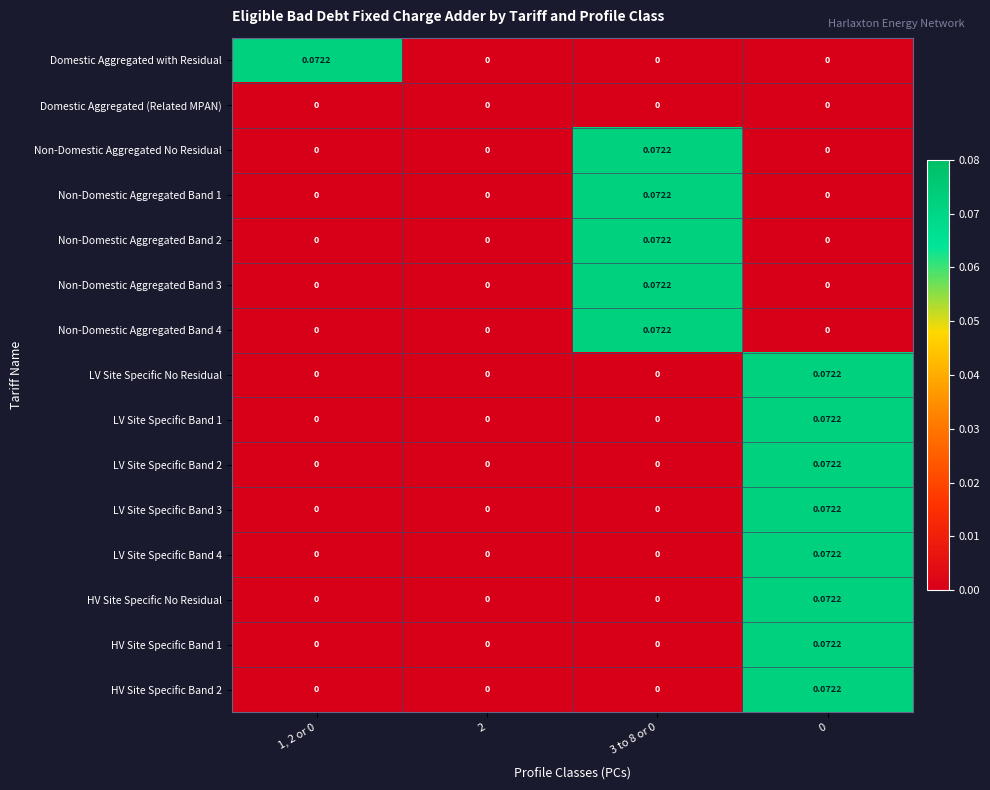

Is the value of LV Site Specific Band 4 at 0 greater than the value of HV Site Specific No Residual at 3 to 8 or 0?

Yes